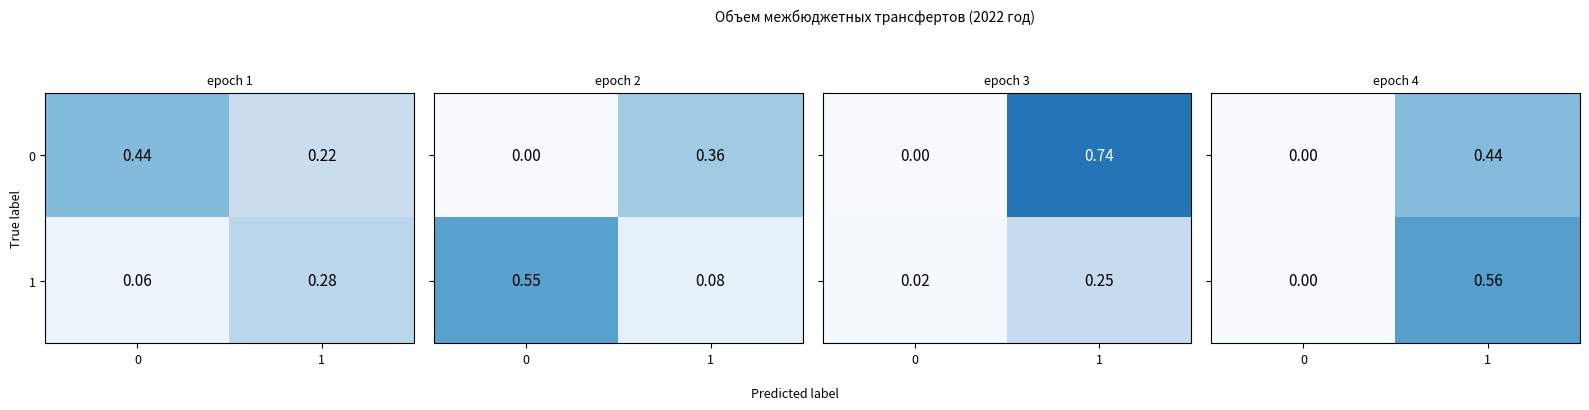

At 1, list the series in order from largest to smallest.

1, 0